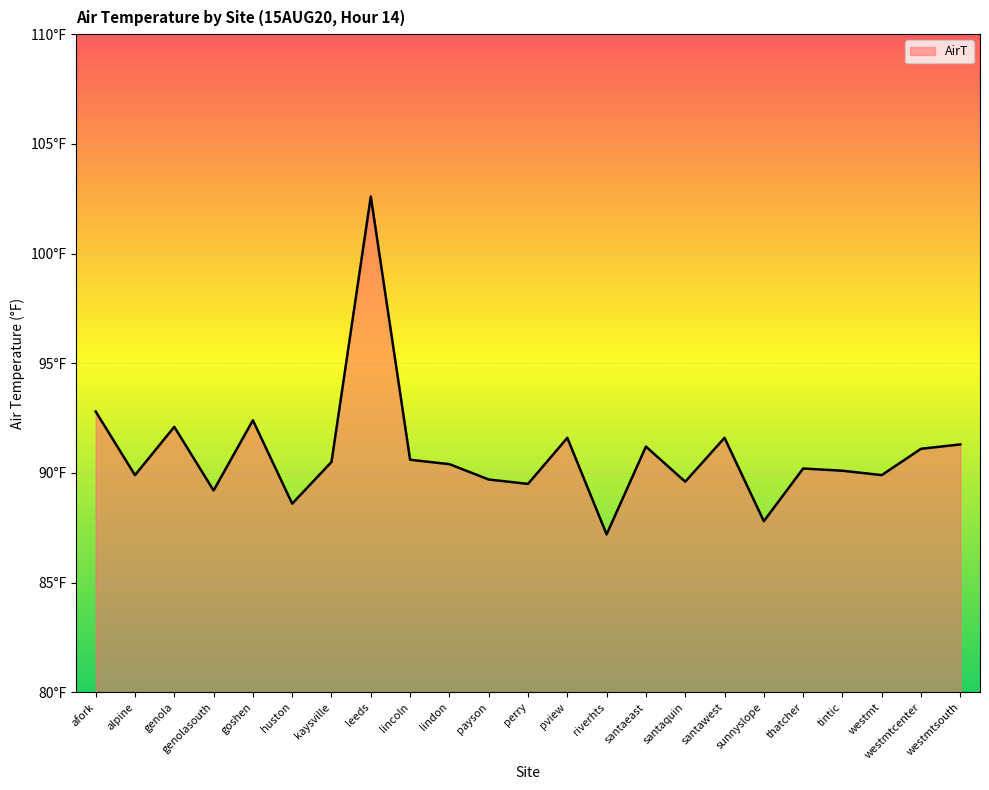

Is it true that the value at payson is 89.7?

True